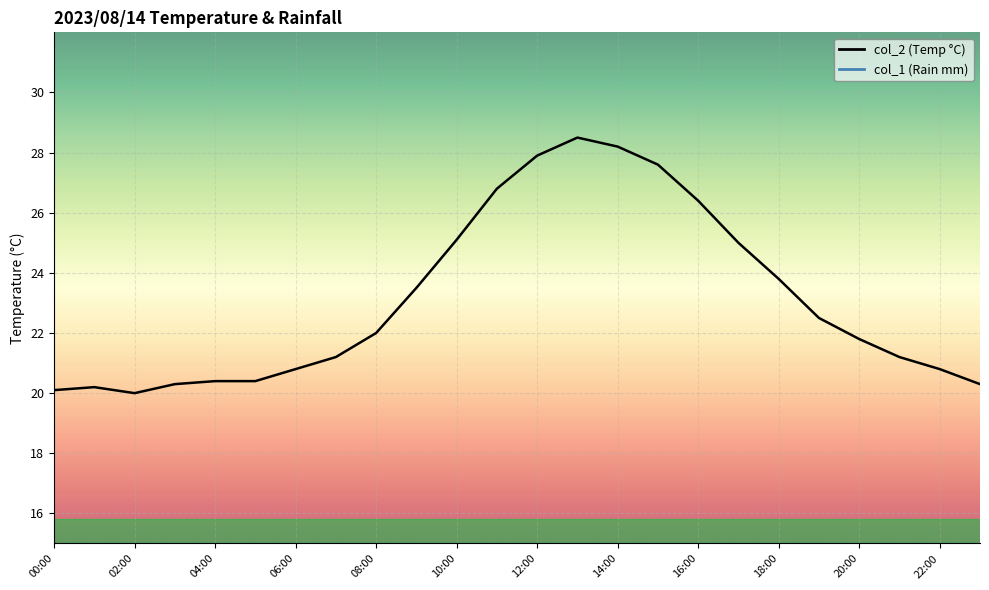

List the labels in order of value, smallest first.

02:00, 00:00, 01:00, 03:00, 23:00, 04:00, 05:00, 06:00, 22:00, 07:00, 21:00, 20:00, 08:00, 19:00, 09:00, 18:00, 17:00, 10:00, 16:00, 11:00, 15:00, 12:00, 14:00, 13:00